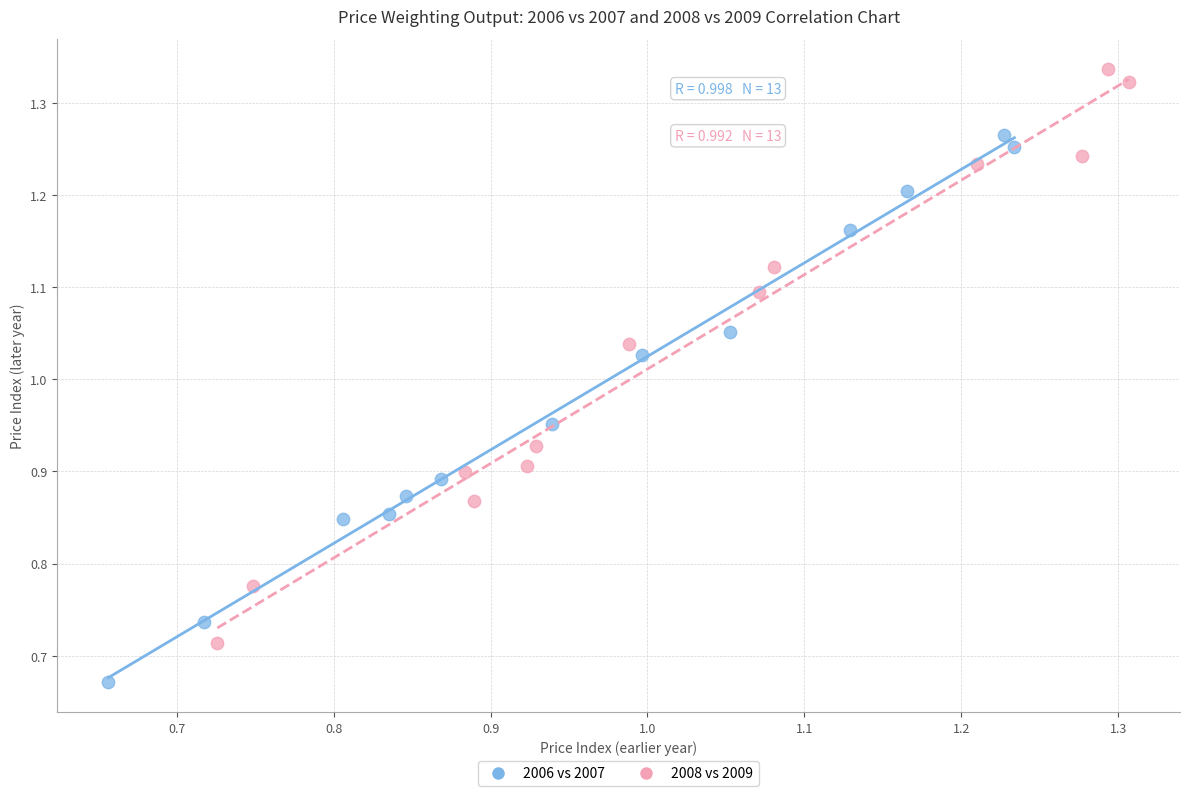

Which series reaches the minimum Y coordinate?

2006 vs 2007